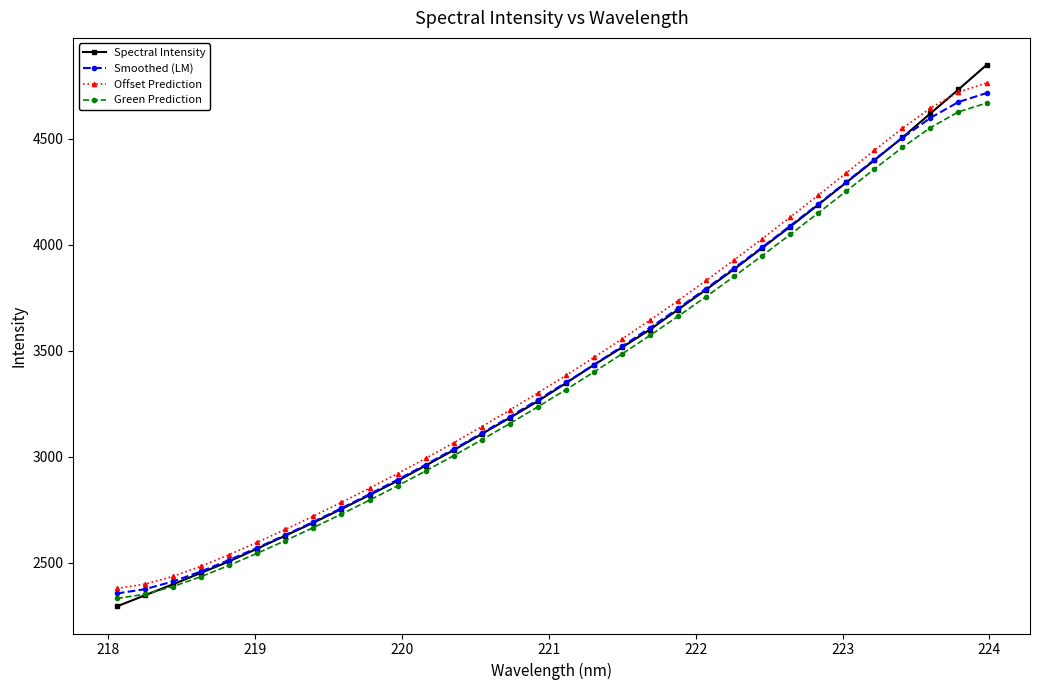

True or false: Offset Prediction has more than 0 points higher than both neighbors.

False